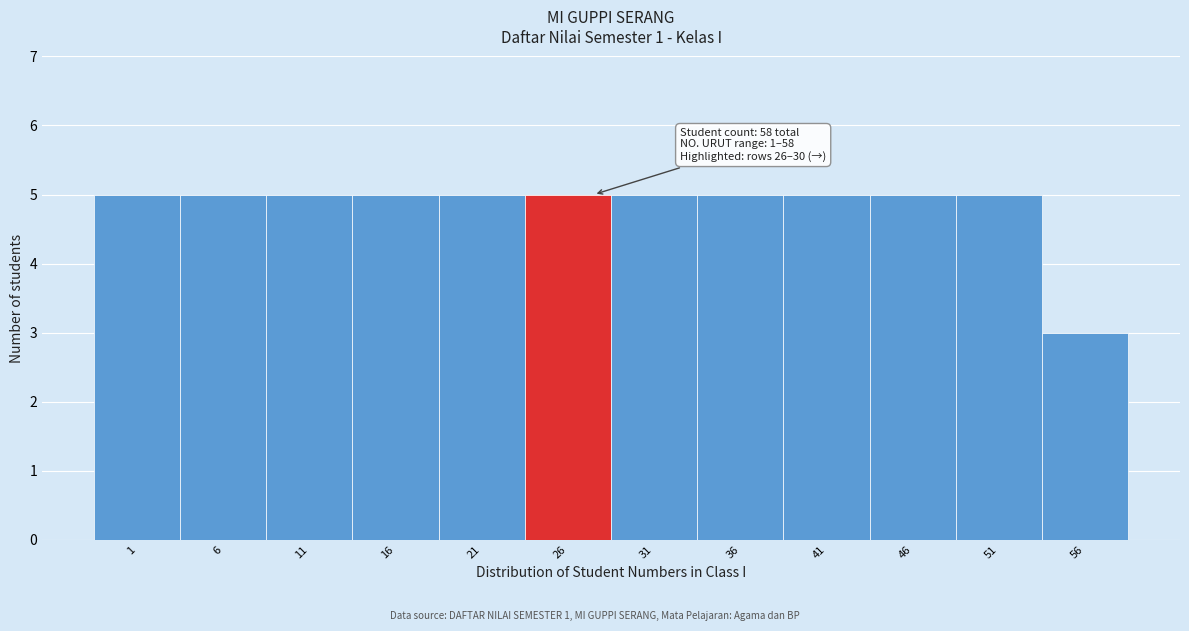

Reading right to left, transcribe all the data shown in this chart.

56=3	51=5	46=5	41=5	36=5	31=5	26=5	21=5	16=5	11=5	6=5	1=5